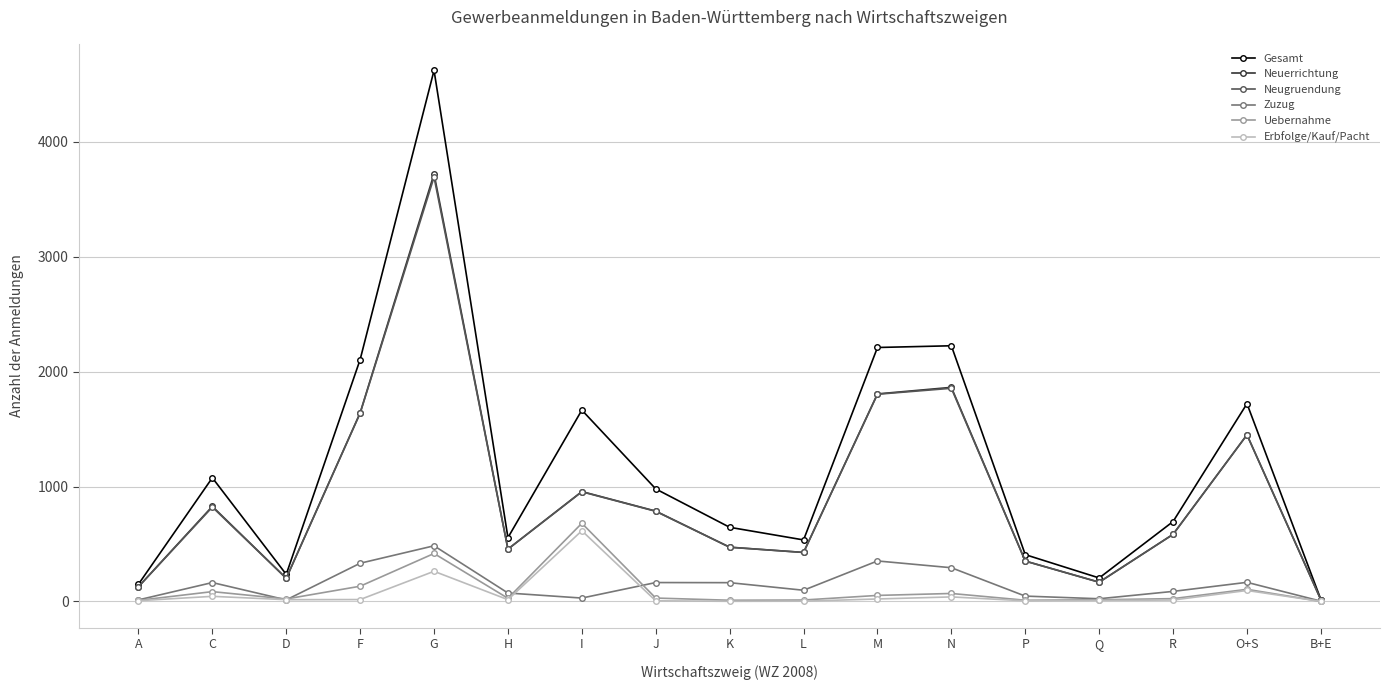

At which category does Neuerrichtung reach its first local valley?

D